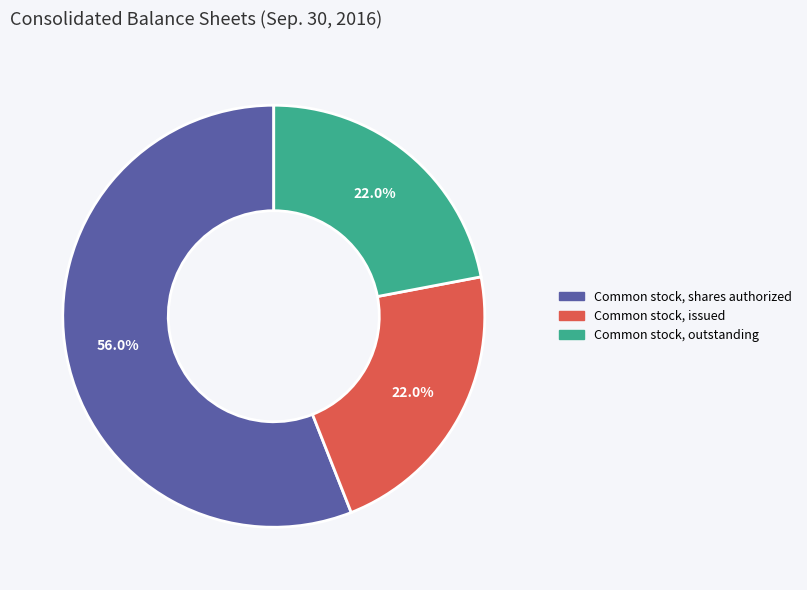

Is the sum of Common stock, shares authorized and Common stock, issued greater than half?

Yes